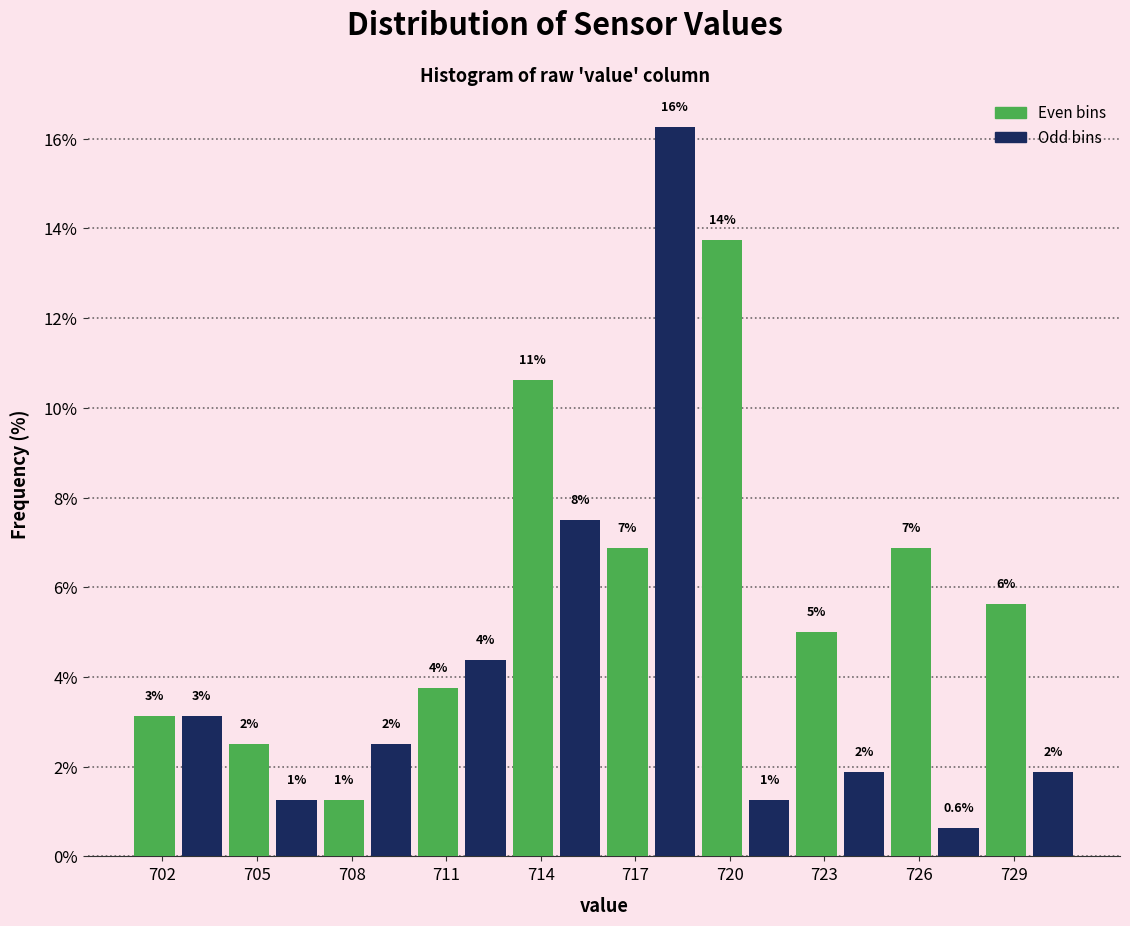

Read against the x-axis, roughly where is the centre of the tallest bar?

718.5